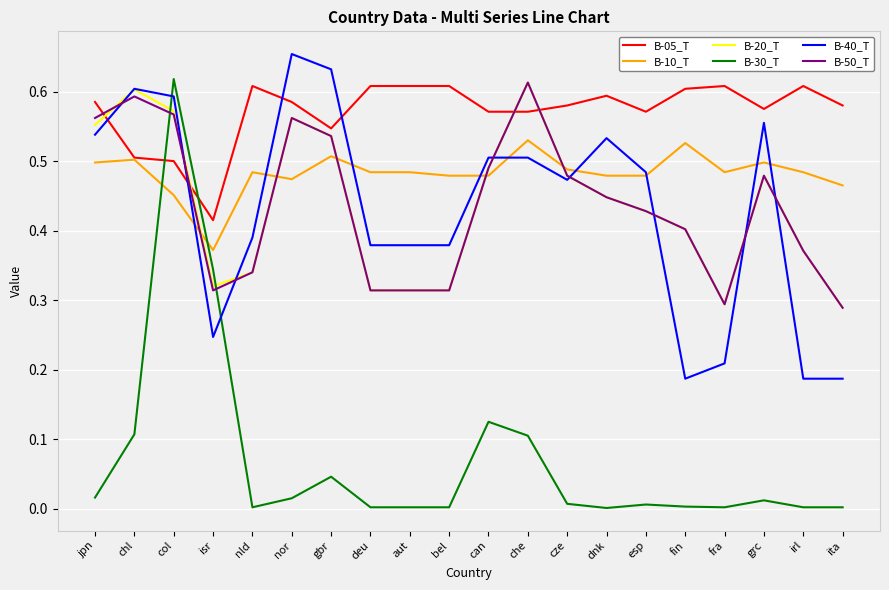

Where is the first local maximum for B-20_T?

chl